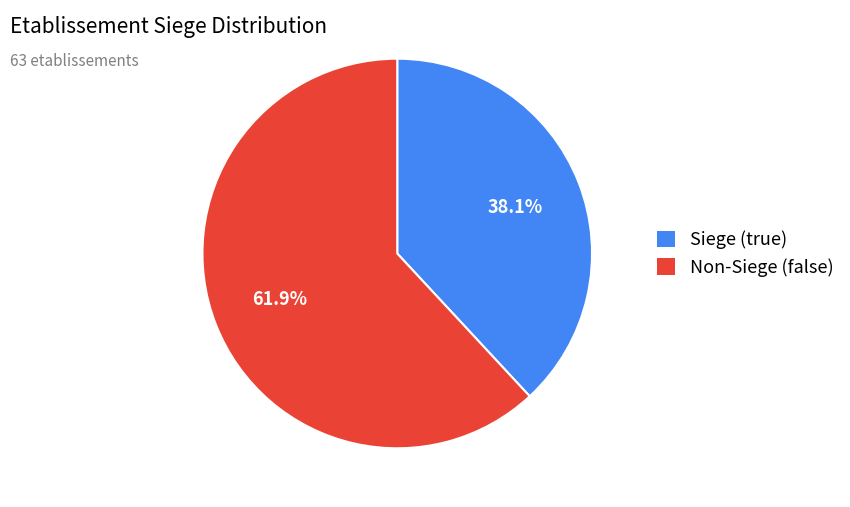

Does Siege (true) account for over 50% of the chart?

No